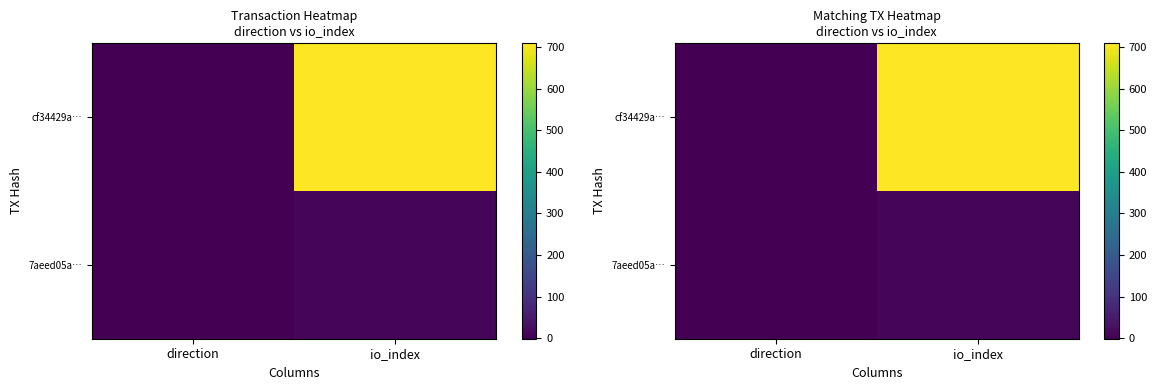

At how many categories does at least one series exceed 399?

1